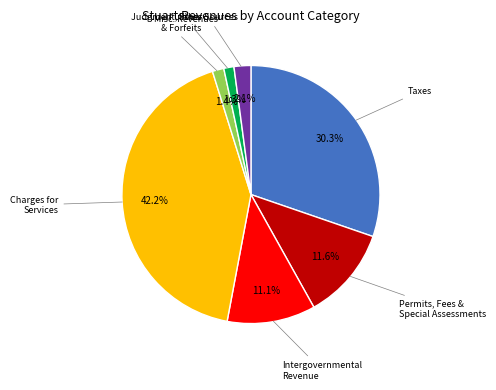

Which slice is the largest?

Charges for Services